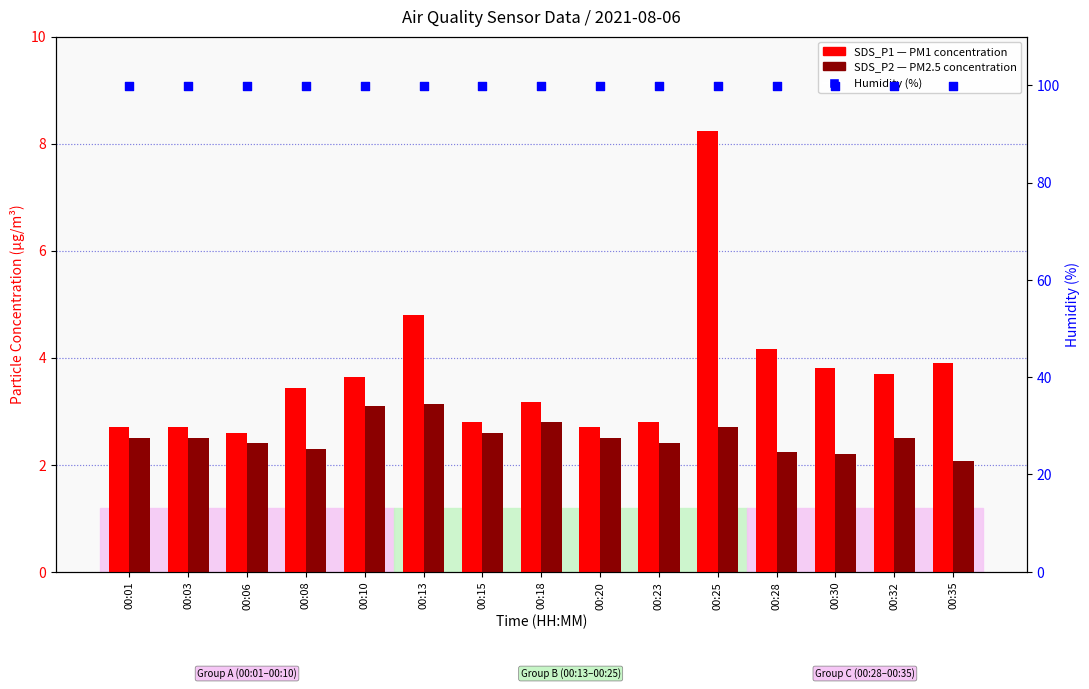

Is the value of SDS_P1 (PM1) at 00:28 greater than the value of SDS_P2 (PM2.5) at 00:28?

Yes